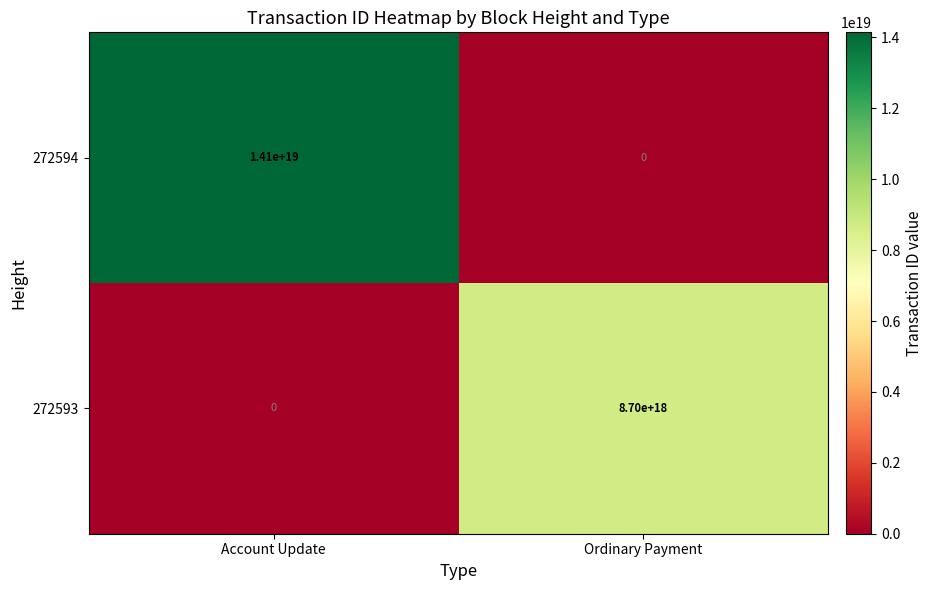

Where is 272594 nearest to the value 7050000000000000000?

Account Update